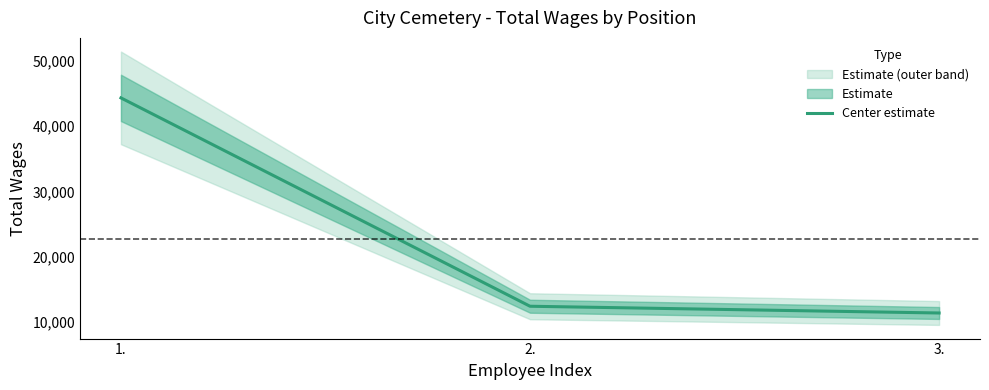

Reading left to right, transcribe all the data shown in this chart.

1.=44337	2.=12441	3.=11408